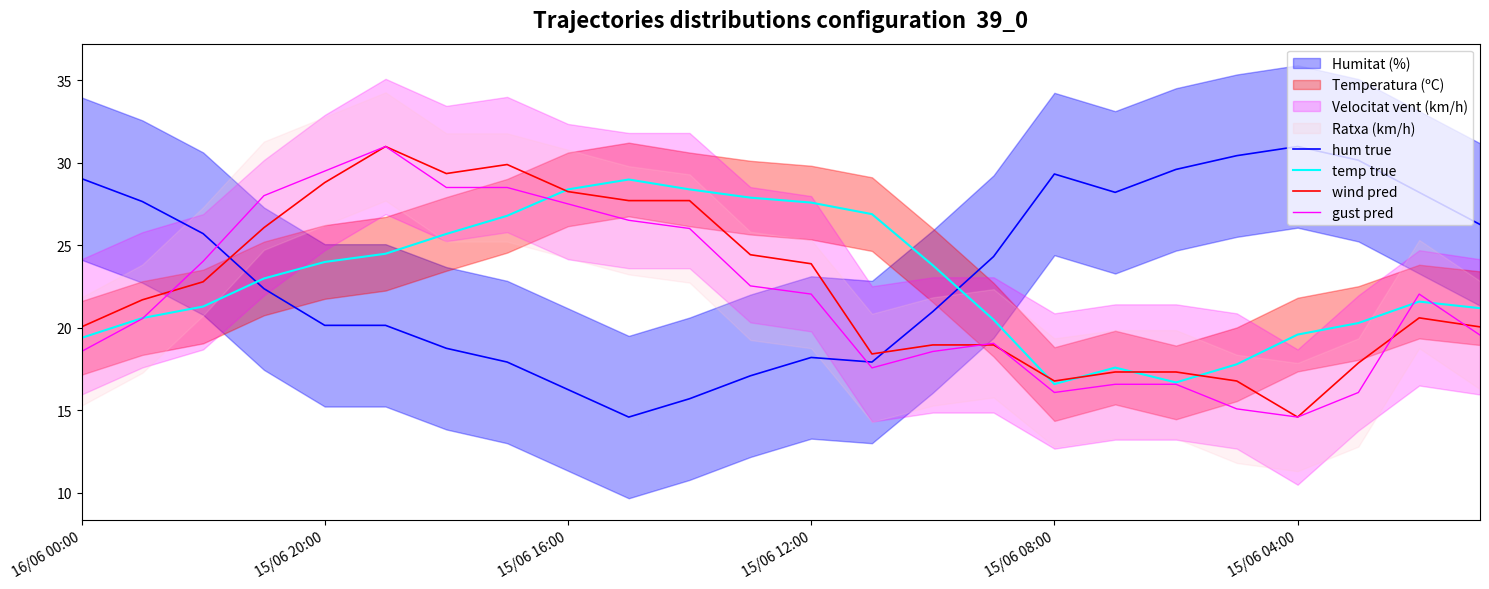

Which series ends up on top after the final intersection of temp true and hum true?

hum true